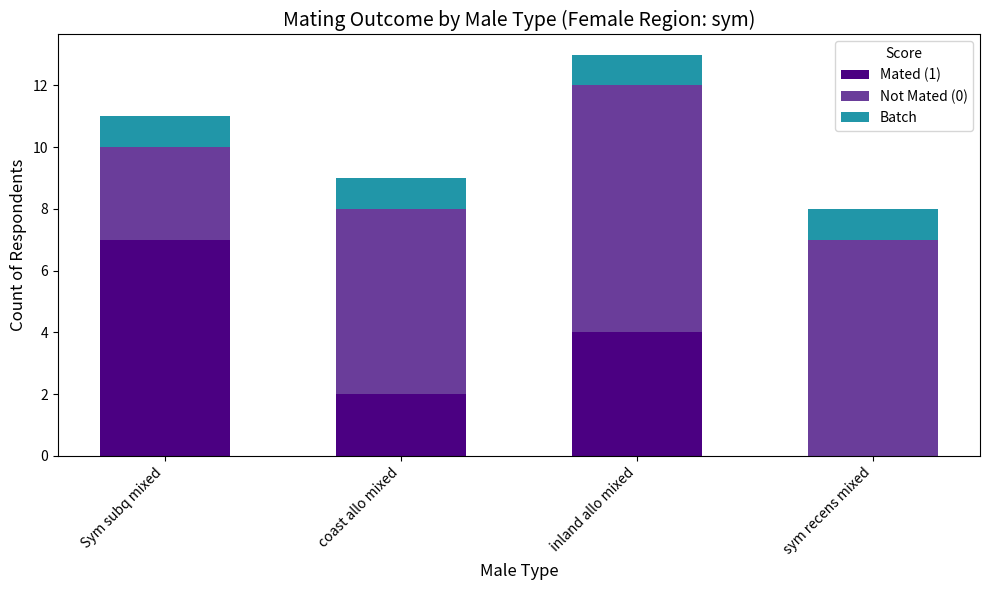

The Mated (1) series shows 7 at Sym subq mixed. True or false?

True